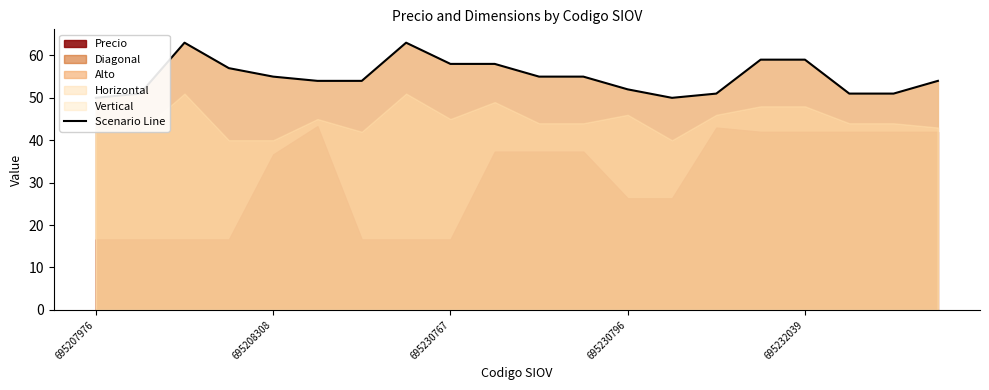

Which has a higher value, 19 or 18?

19